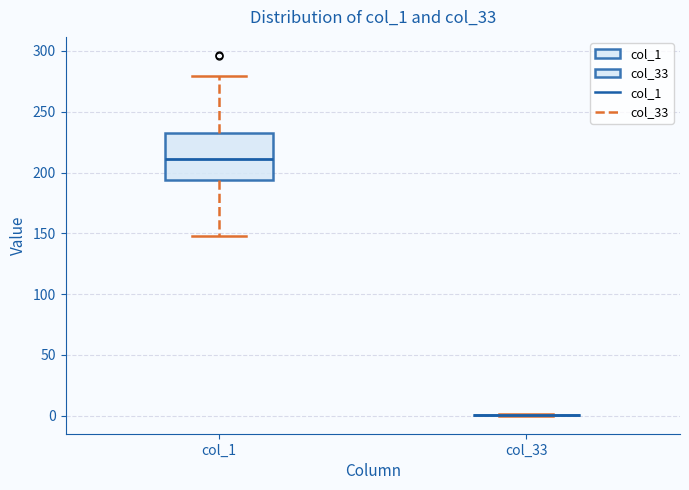

Reading left to right, read every box against the y-axis: the position of its median line, the range the box covers, and the ends of its whiskers. The values are not printed on the chart, so give them approximately, as read against the axis.

col_1: median 210, box 195 to 235, whiskers 150 to 280
col_33: box collapsed to a line at 0, whiskers 0 to 0